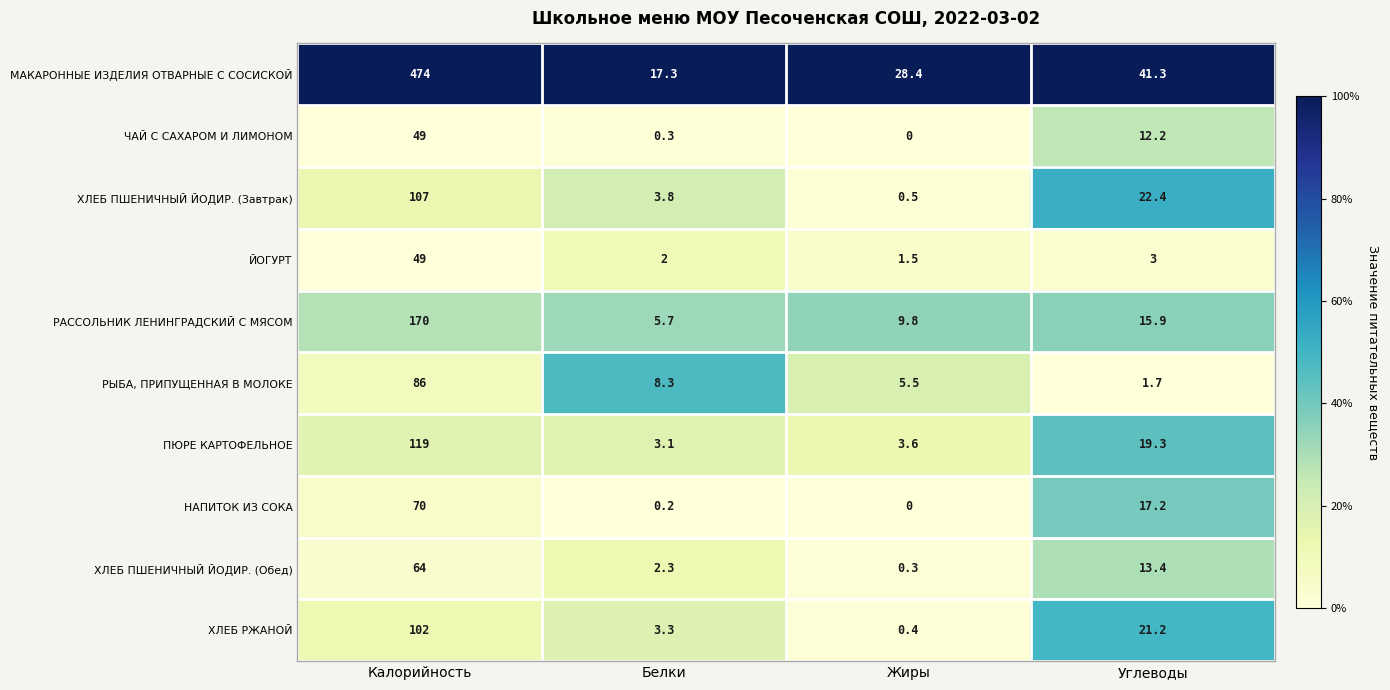

Which series has the widest spread of values?

МАКАРОННЫЕ ИЗДЕЛИЯ ОТВАРНЫЕ С СОСИСКОЙ